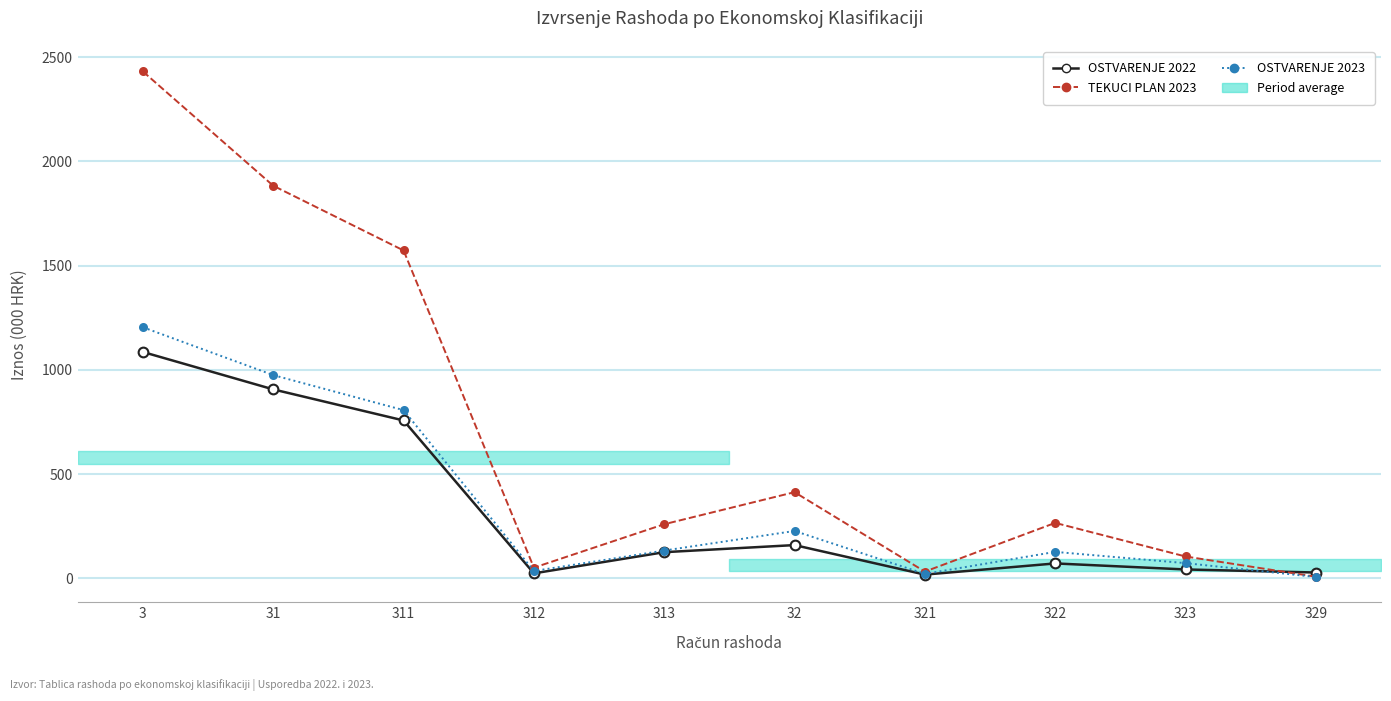

What is the difference between the second highest and minimum values in the OSTVARENJE 2022 series?

888.5